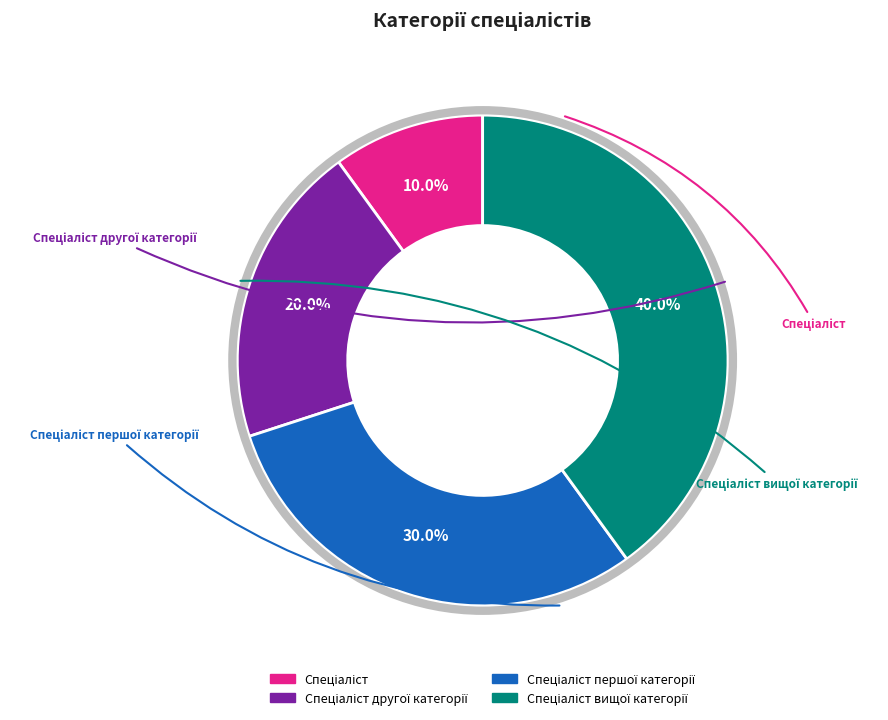

Is there any slice that represents more than half of the pie?

No